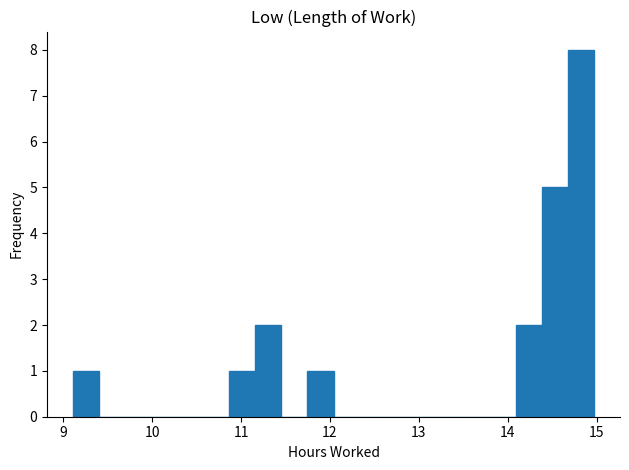

Around what value on the x-axis is the tallest bar? Give the approximate position of its centre, as read against the axis.

14.8